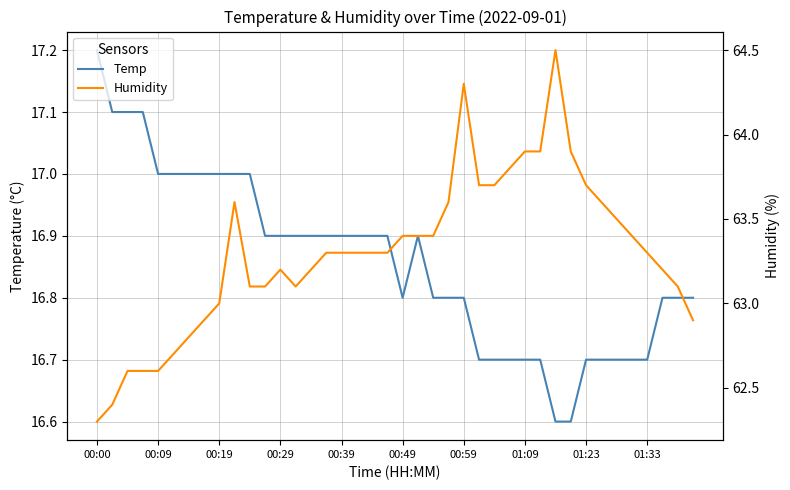

What is the average value of the Temp series?

16.9